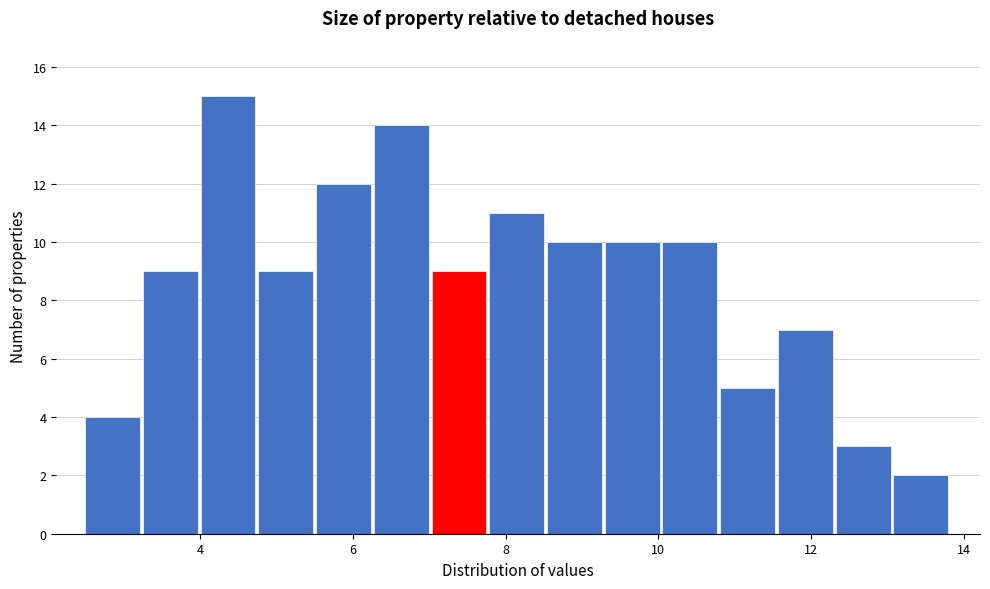

Around what value on the x-axis is the tallest bar? Give the approximate position of its centre, as read against the axis.

4.4